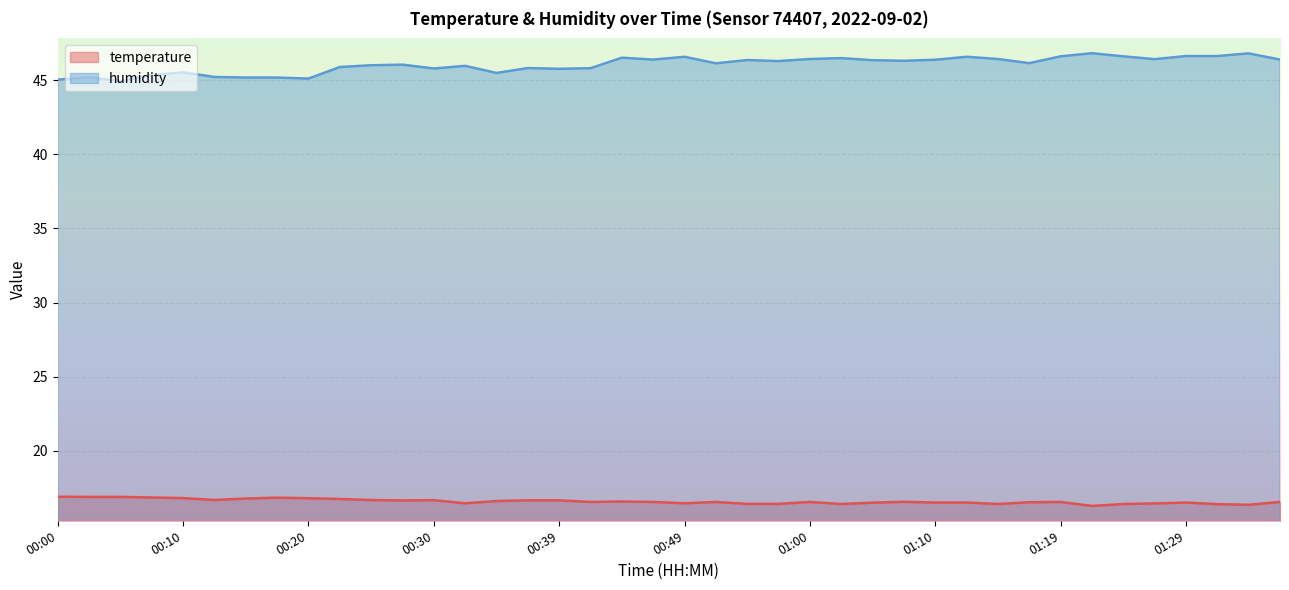

The temperature series shows 10.2 at 01:14. True or false?

False